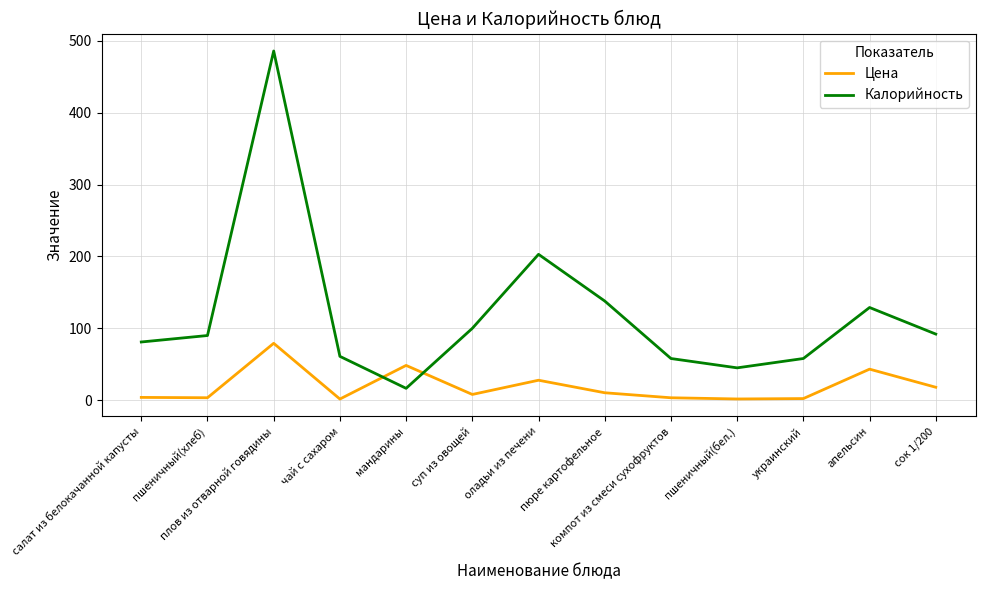

Which category has the highest value in the Калорийность series?

плов из отварной говядины